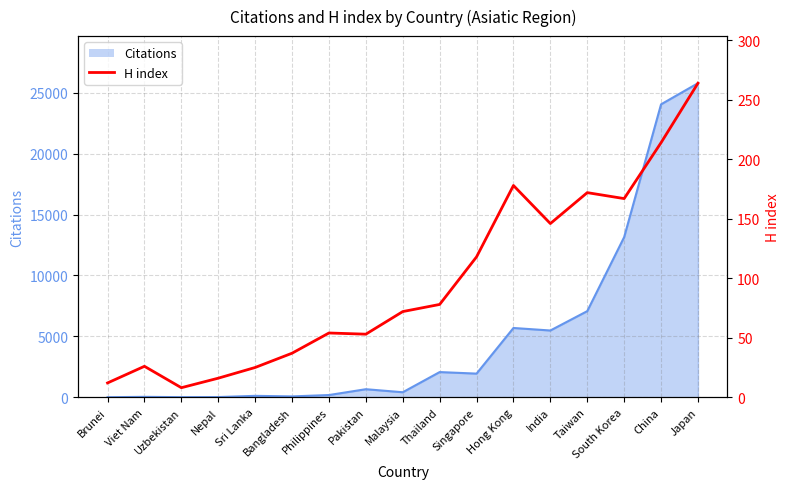

How many interior local valleys (lower than both neighbors) does the data have?

4